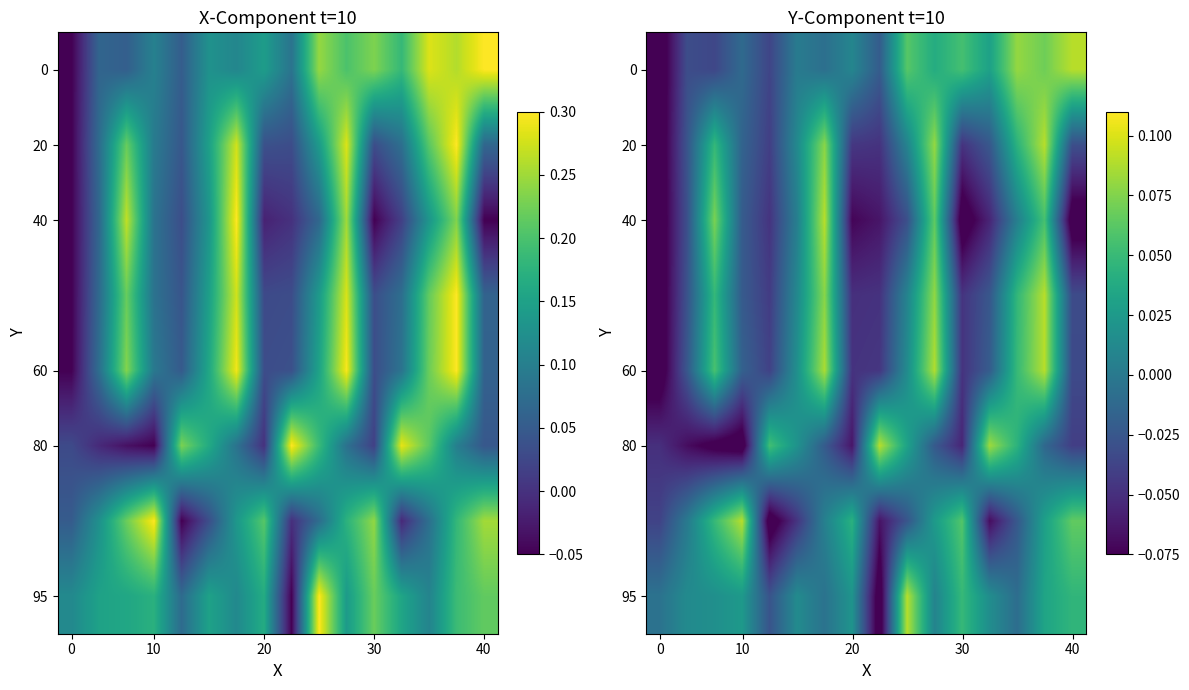

At how many categories does at least one series exceed 0?

15